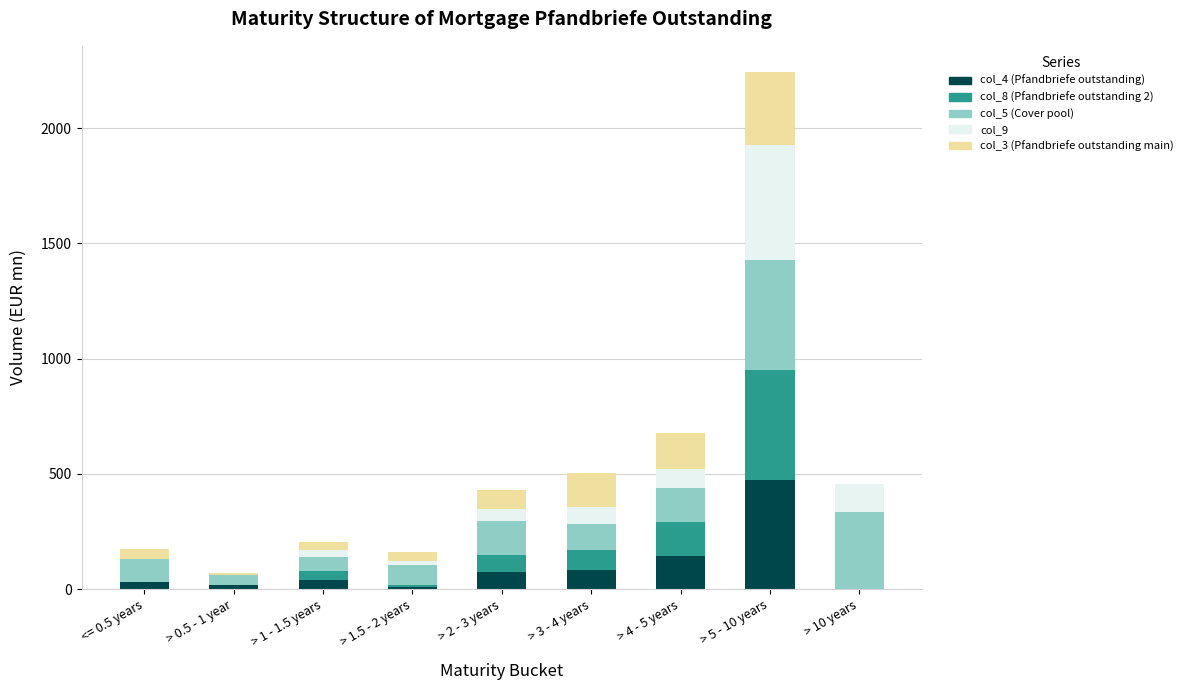

The value of col_4 (Pfandbriefe outstanding) at > 2 - 3 years is 75.0. True or false?

True